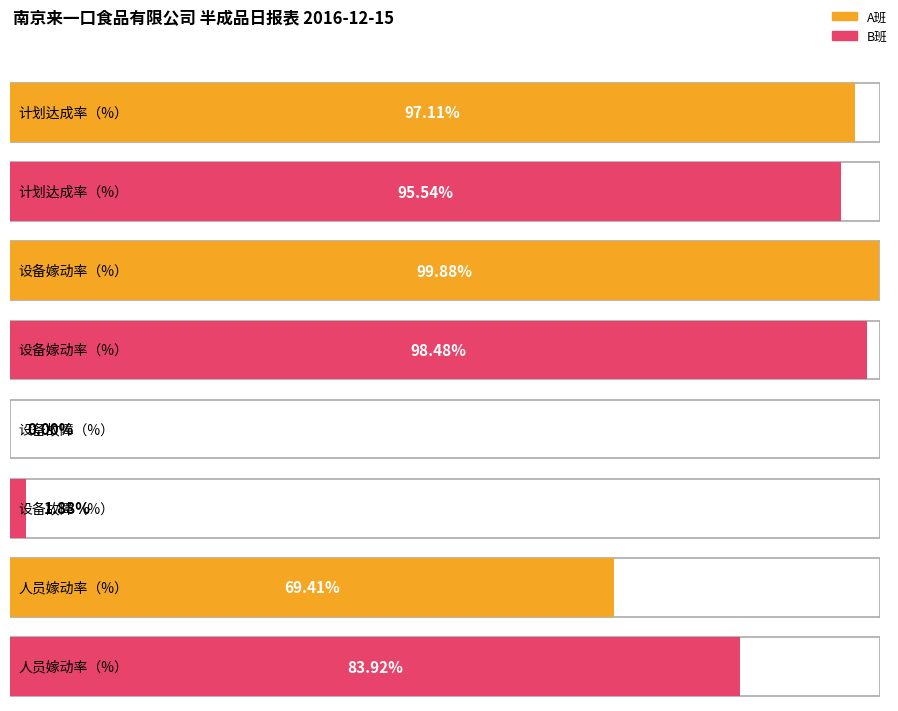

How many distinct data groups are displayed?

2